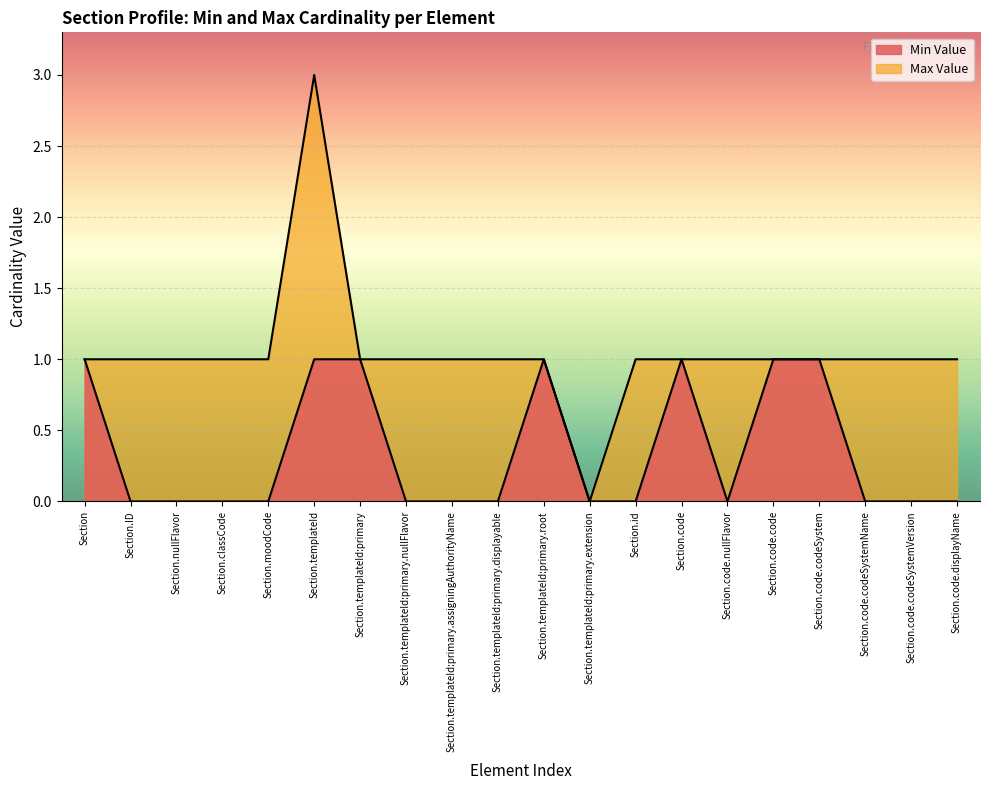

What are all the series names shown in the legend?

Min Value, Max Value